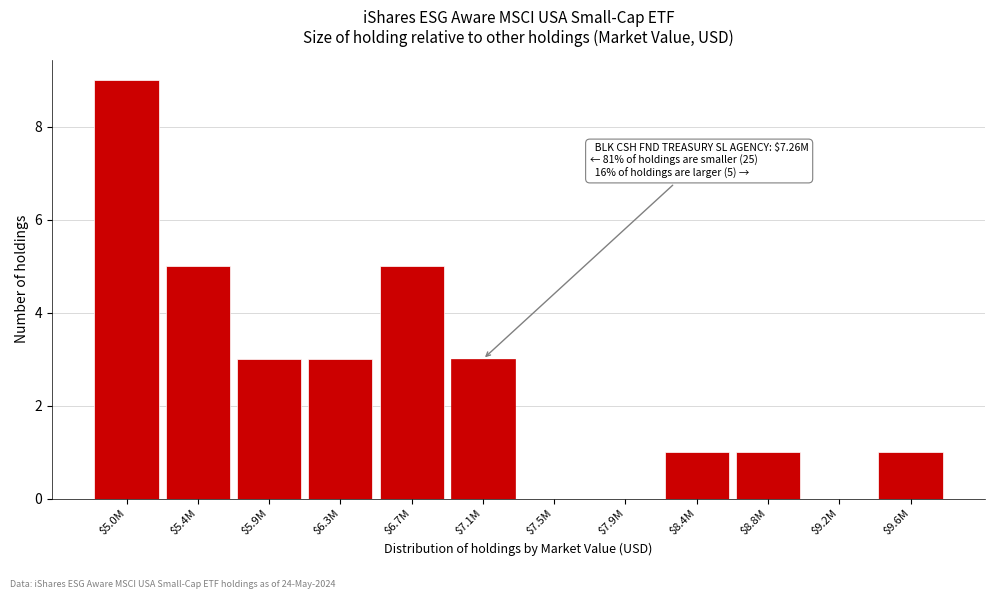

What is the sum of all values?

31